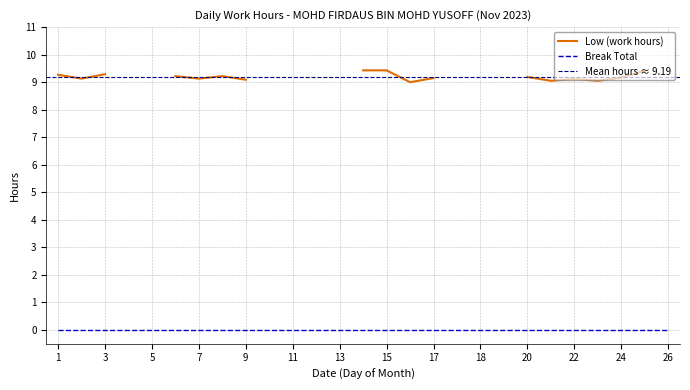

List the series in order of their peak value, lowest first.

Break Total, Low (work hours)